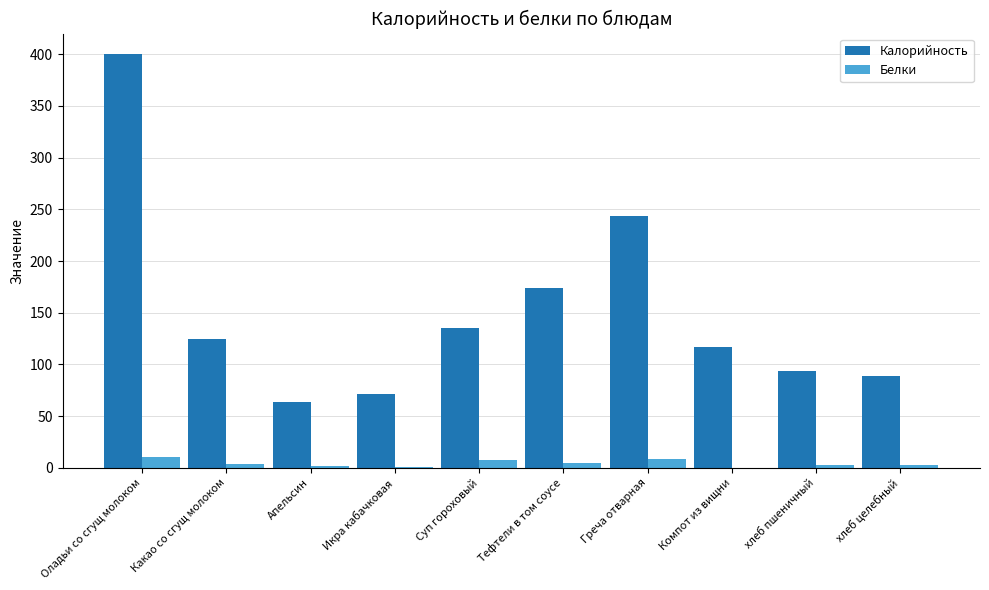

Which series changed the most between Оладьи со сгущ молоком and хлеб целебный?

Калорийность